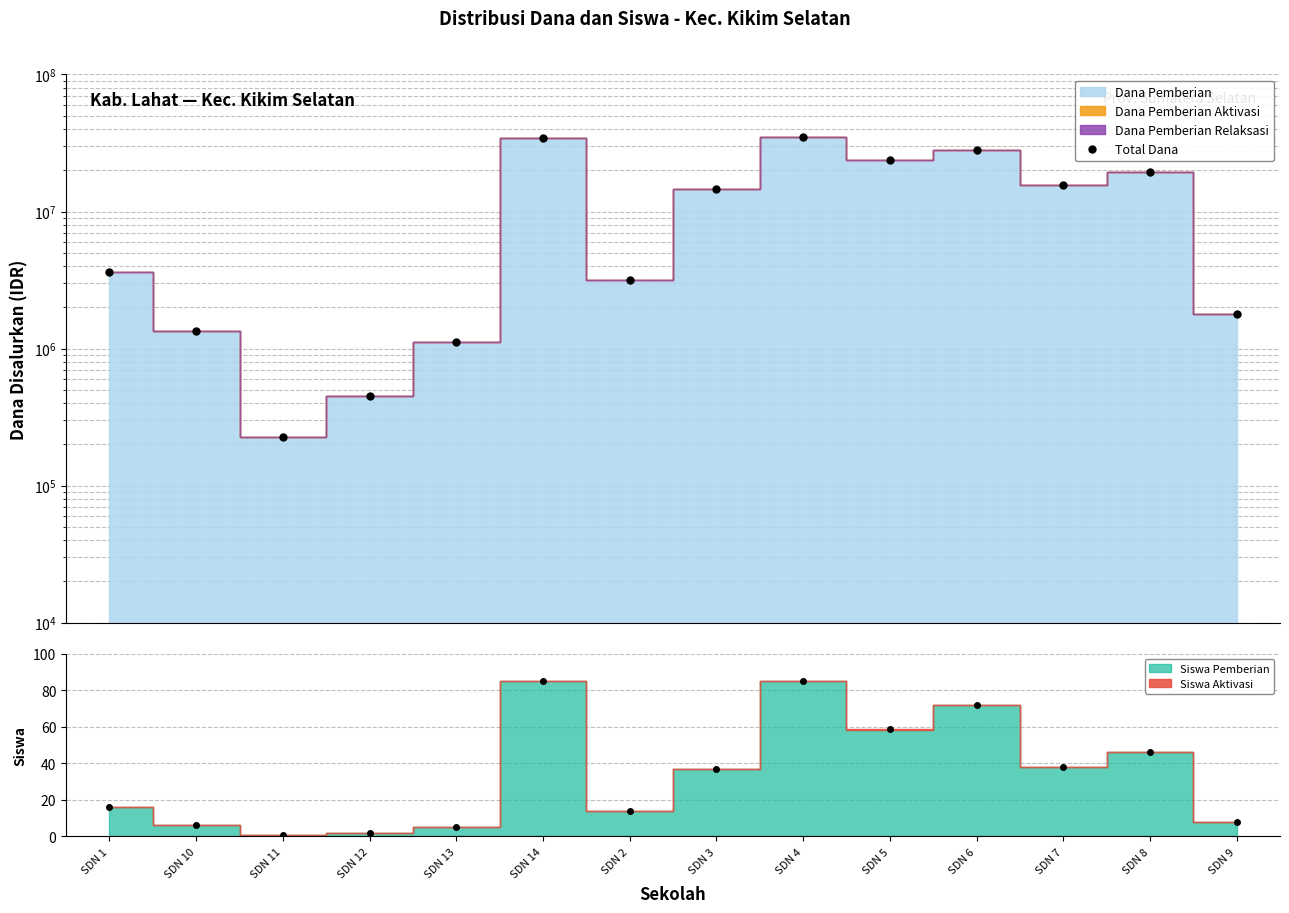

Which has a higher value, SDN 2 or SDN 14?

SDN 14